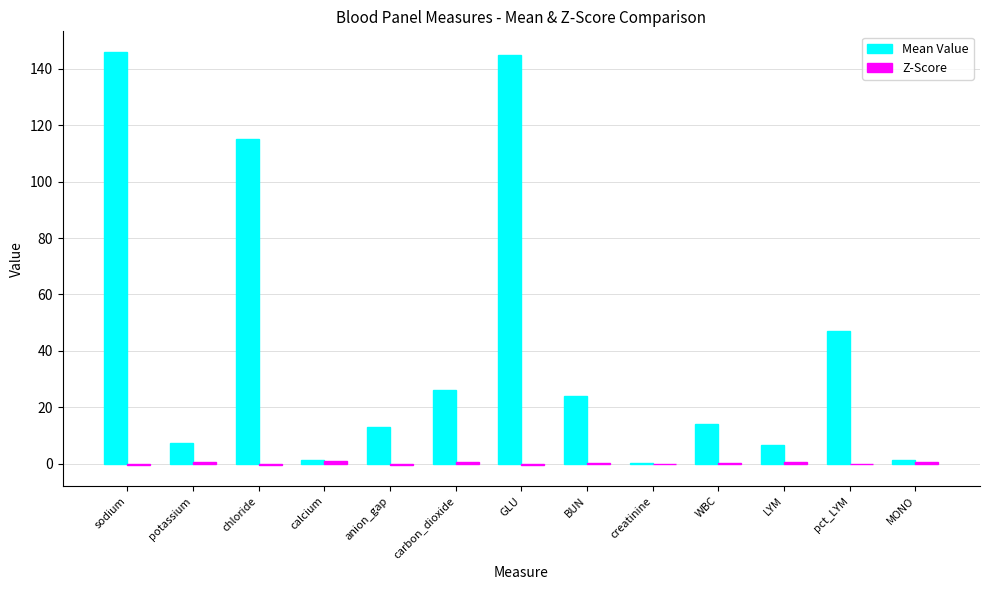

True or false: Mean Value has a value of 26.0 at carbon_dioxide.

True